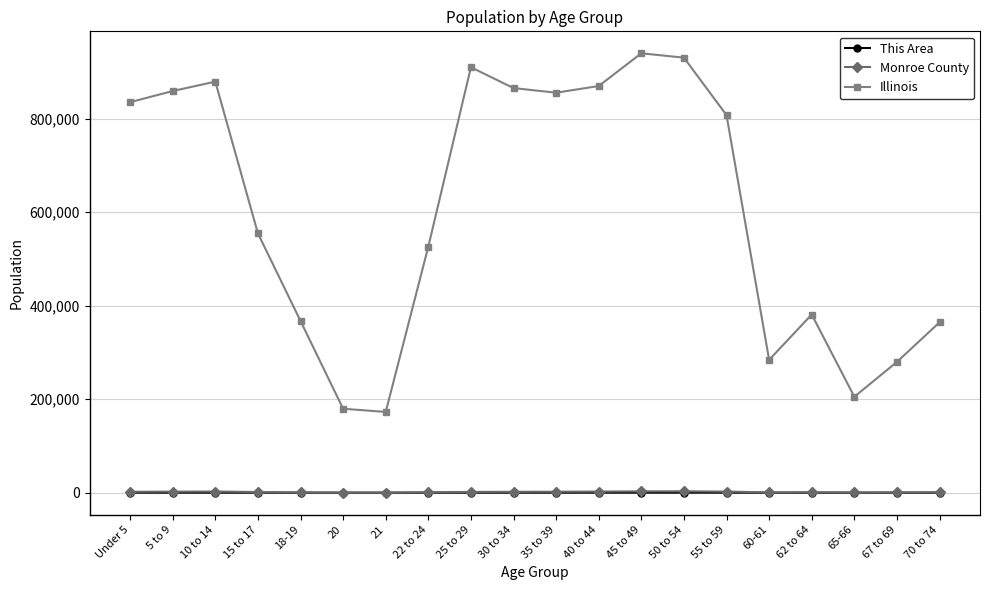

What is the label of the 18th point from the left?

65-66